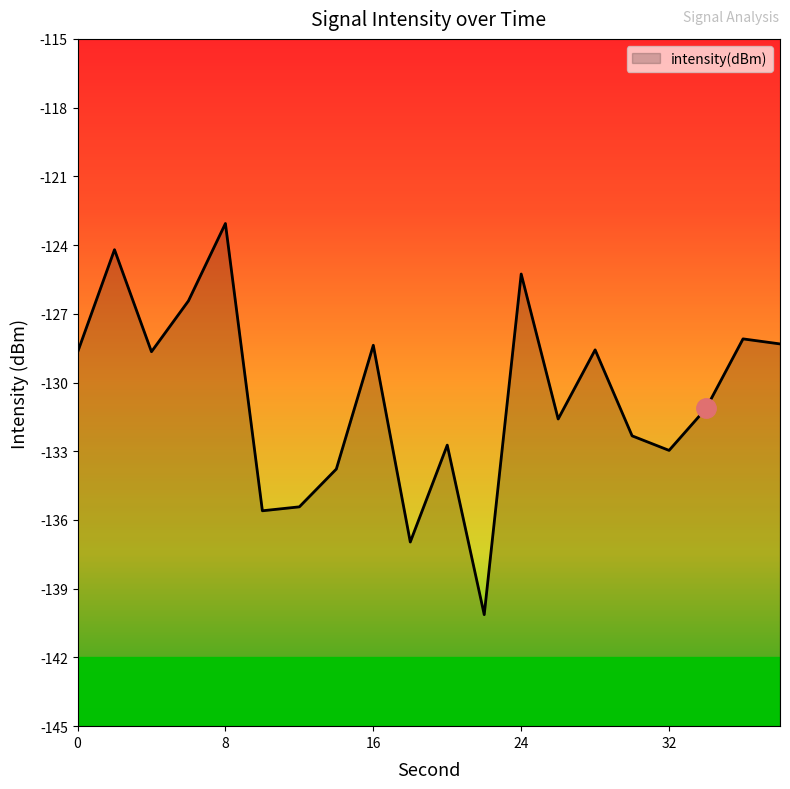

How many points are higher than both their immediate neighbors (excluding endpoints)?

7